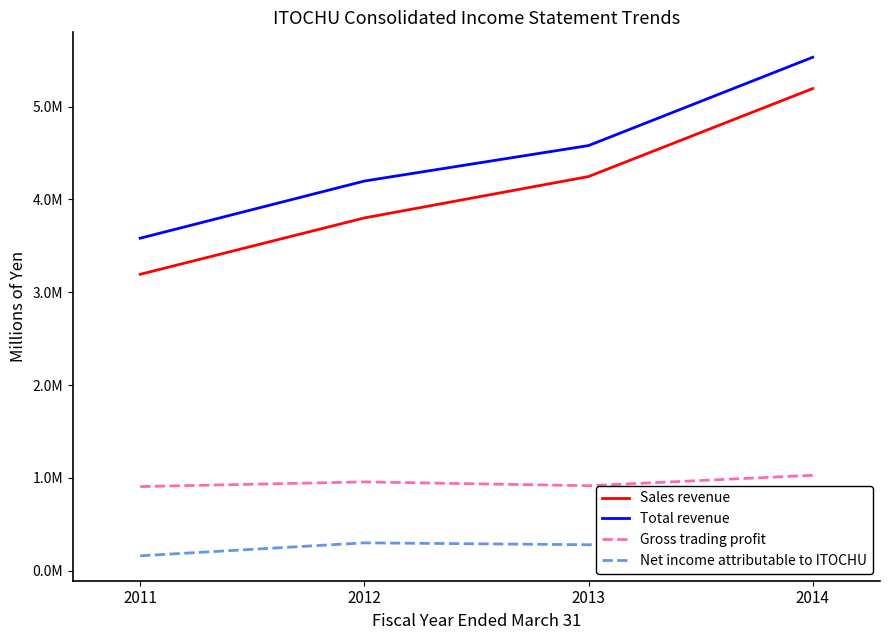

Reading right to left, extract all data points from this chart.

Sales revenue: 5193867	4245976	3800242	3192949
Total revenue: 5530895	4579763	4197525	3581795
Gross trading profit: 1028273	915879	956920	906587
Net income attributable to ITOCHU: 310267	280297	300505	161114